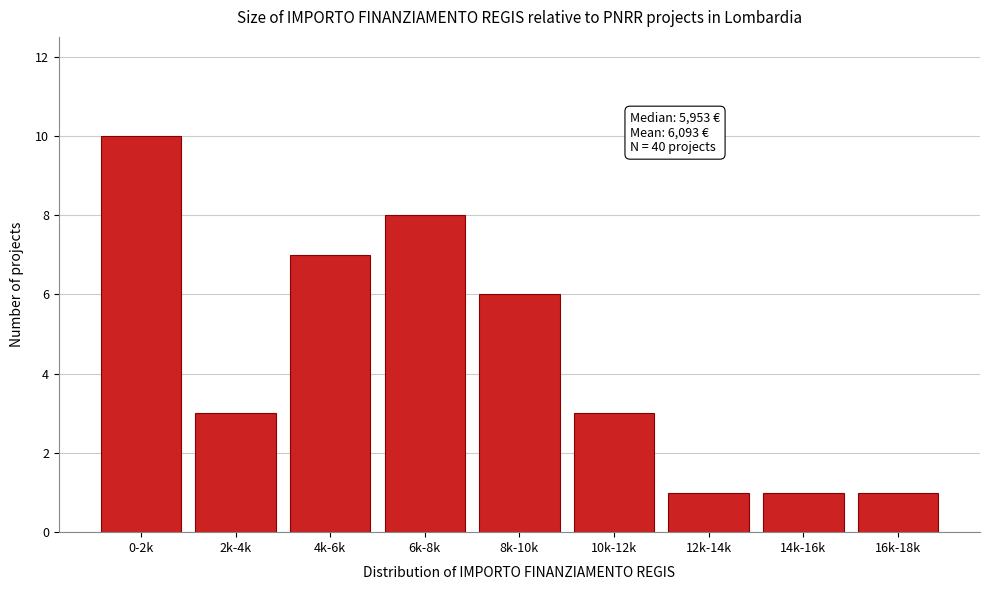

Reading left to right, transcribe all the data shown in this chart.

0-2k=10	2k-4k=3	4k-6k=7	6k-8k=8	8k-10k=6	10k-12k=3	12k-14k=1	14k-16k=1	16k-18k=1